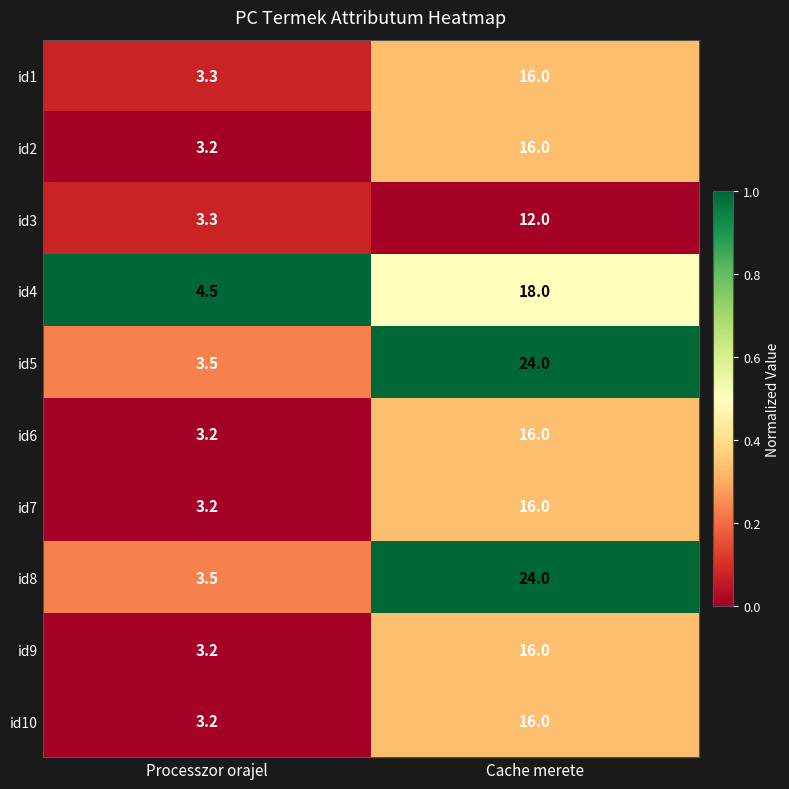

What is the sum of all id7 values?

19.2